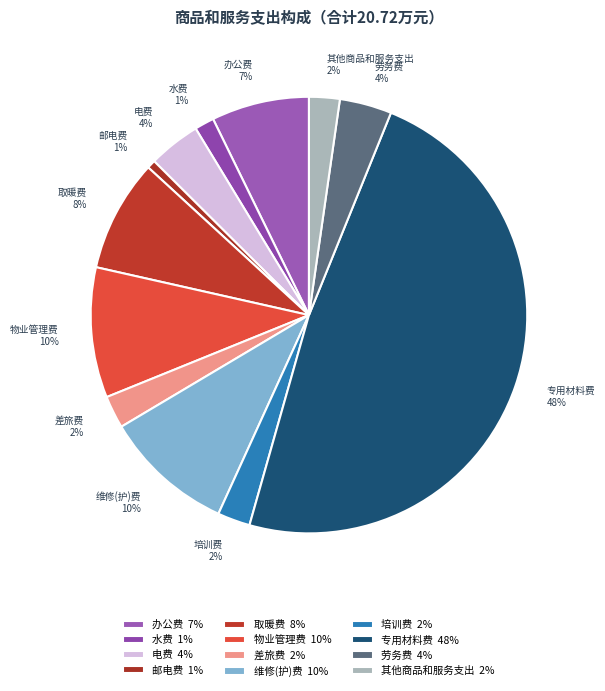

Which category has the biggest portion of the pie?

专用材料费